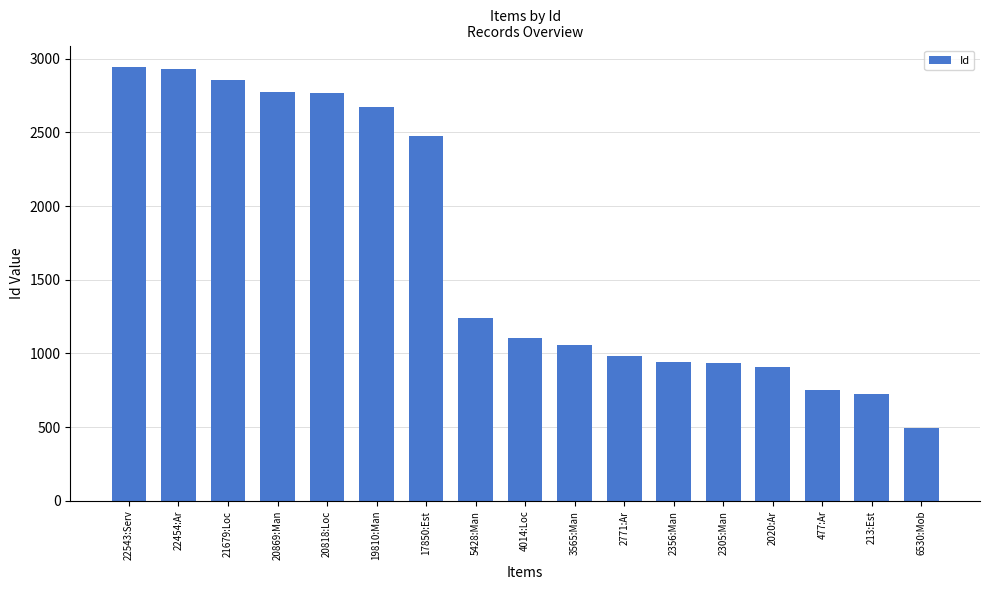

What is the difference between the second highest and second lowest values?

2208